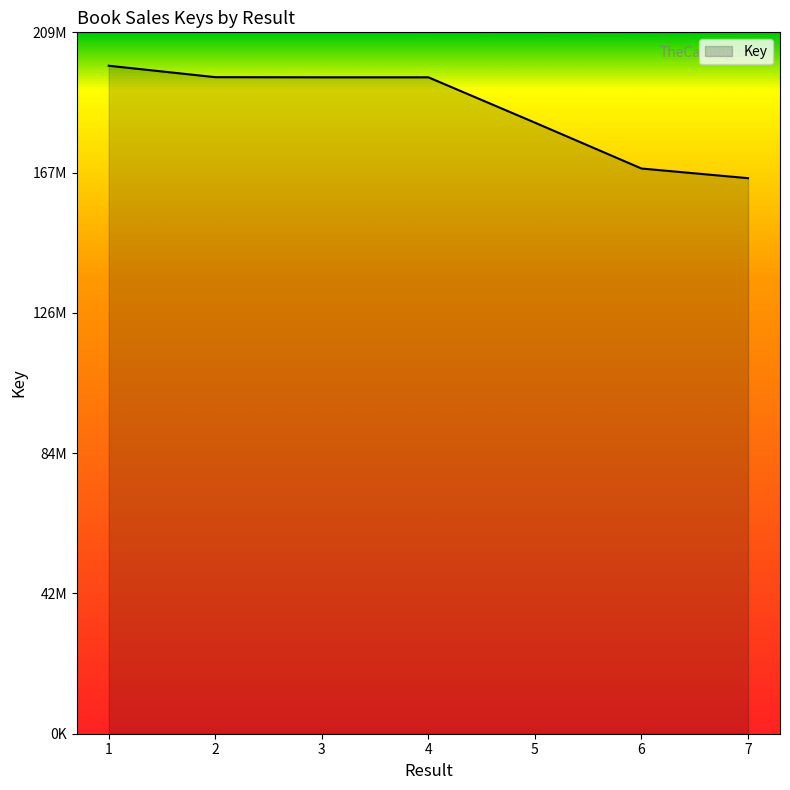

Is this an area chart (filled region under the line)?

Yes